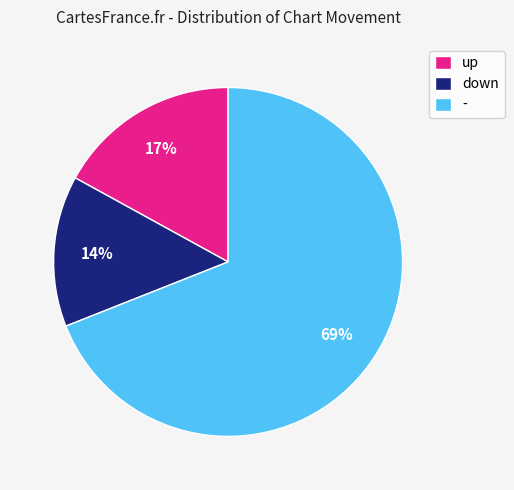

To the nearest percent, what is the combined percentage of up and down?

31%